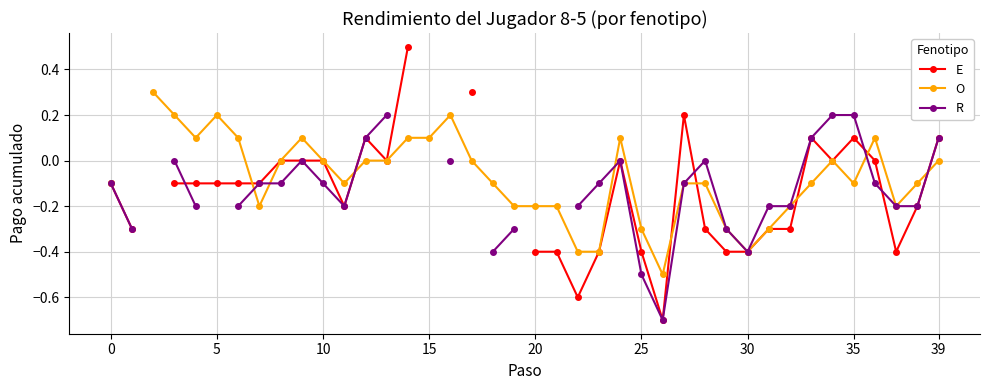

In R, how many points are higher than both neighbors (excluding endpoints)?

3